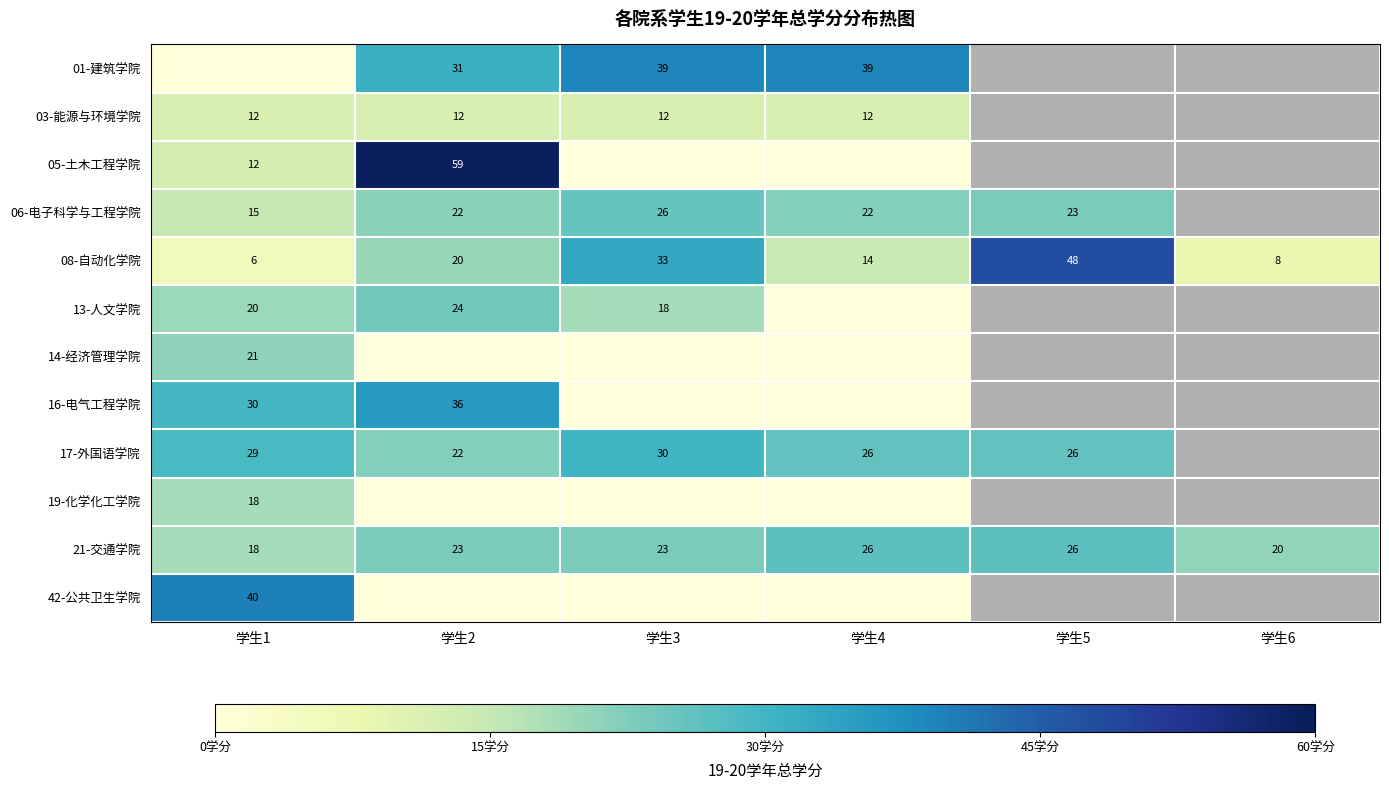

The 06-电子科学与工程学院 series shows 25.9 at 学生1. True or false?

False